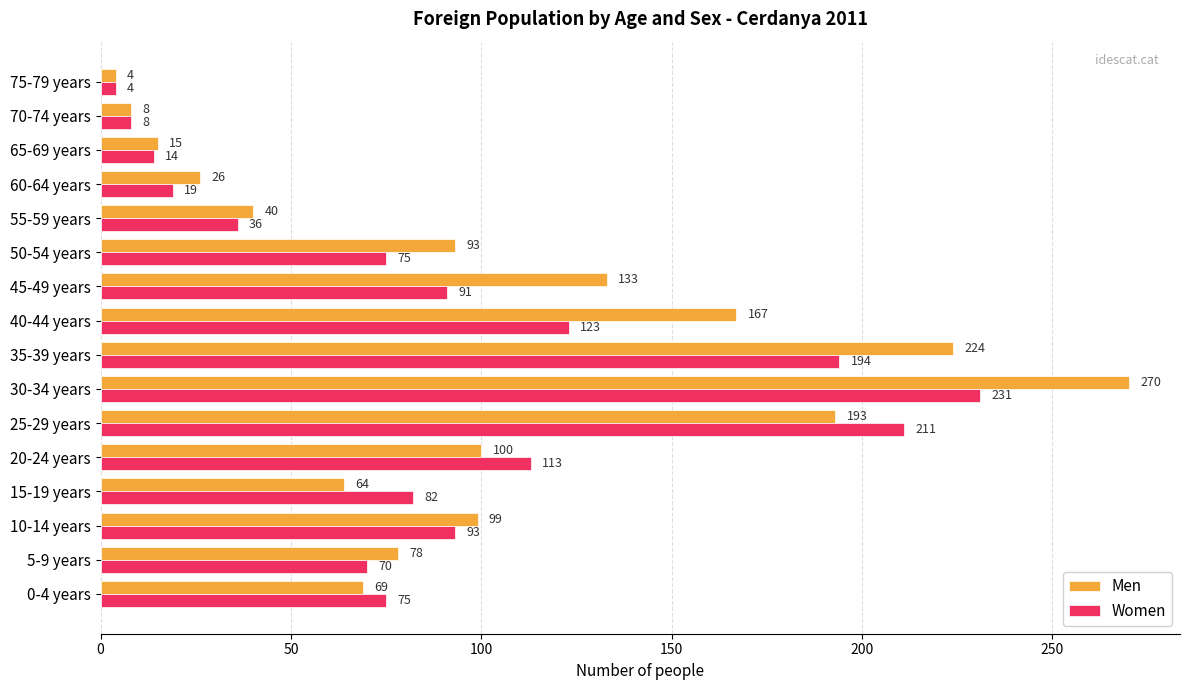

How many data points does each series have?

16